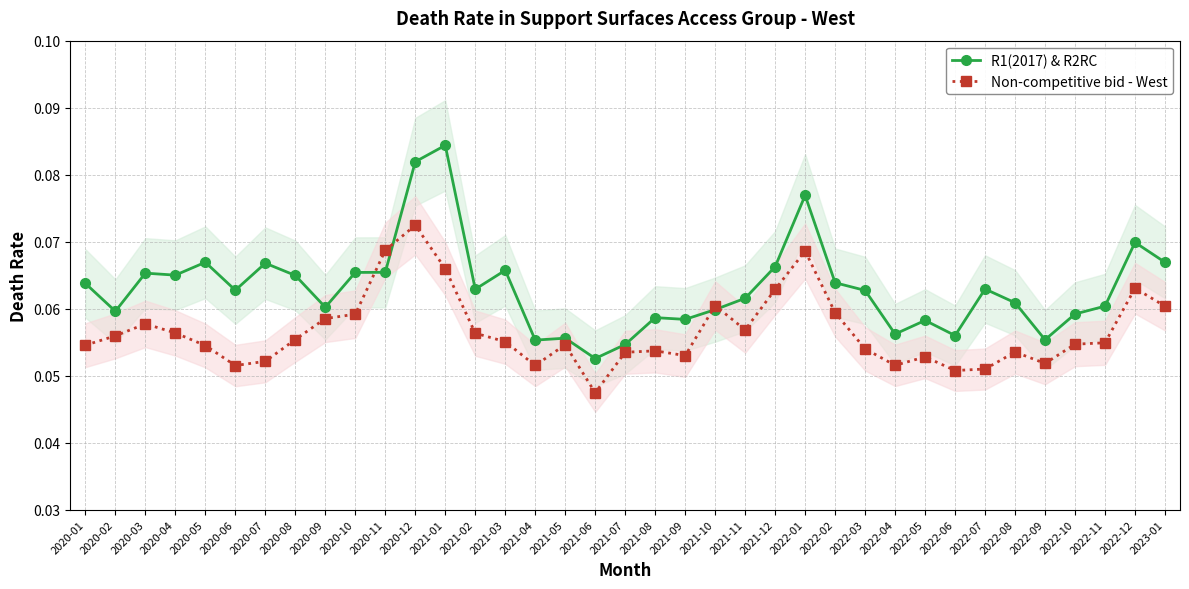

Reading left to right, extract all data points from this chart.

R1(2017) & R2RC: 0.1	0.1	0.1	0.1	0.1	0.1	0.1	0.1	0.1	0.1	0.1	0.1	0.1	0.1	0.1	0.1	0.1	0.1	0.1	0.1	0.1	0.1	0.1	0.1	0.1	0.1	0.1	0.1	0.1	0.1	0.1	0.1	0.1	0.1	0.1	0.1	0.1
Non-competitive bid - West: 0.1	0.1	0.1	0.1	0.1	0.1	0.1	0.1	0.1	0.1	0.1	0.1	0.1	0.1	0.1	0.1	0.1	0.0	0.1	0.1	0.1	0.1	0.1	0.1	0.1	0.1	0.1	0.1	0.1	0.1	0.1	0.1	0.1	0.1	0.1	0.1	0.1